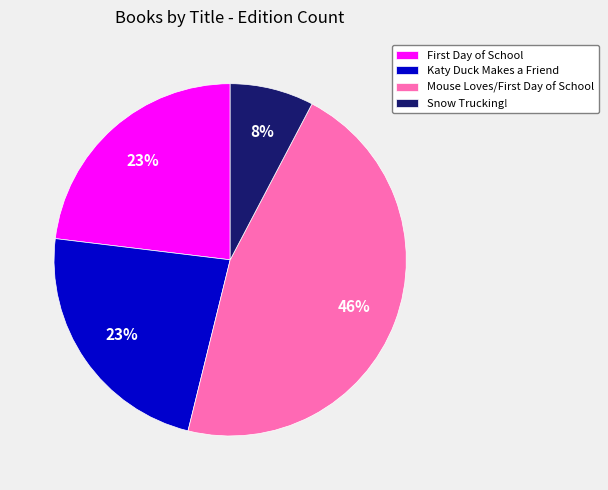

Which category has the smallest portion of the pie?

Snow Trucking!